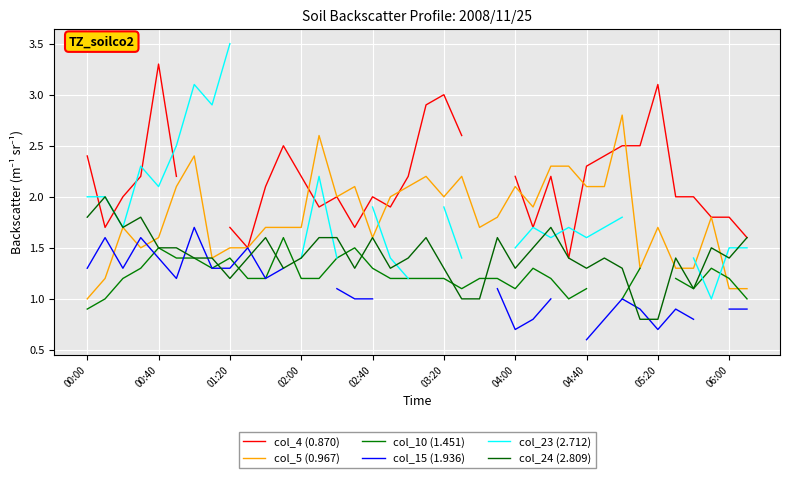

Count the number of data series in this chart.

6